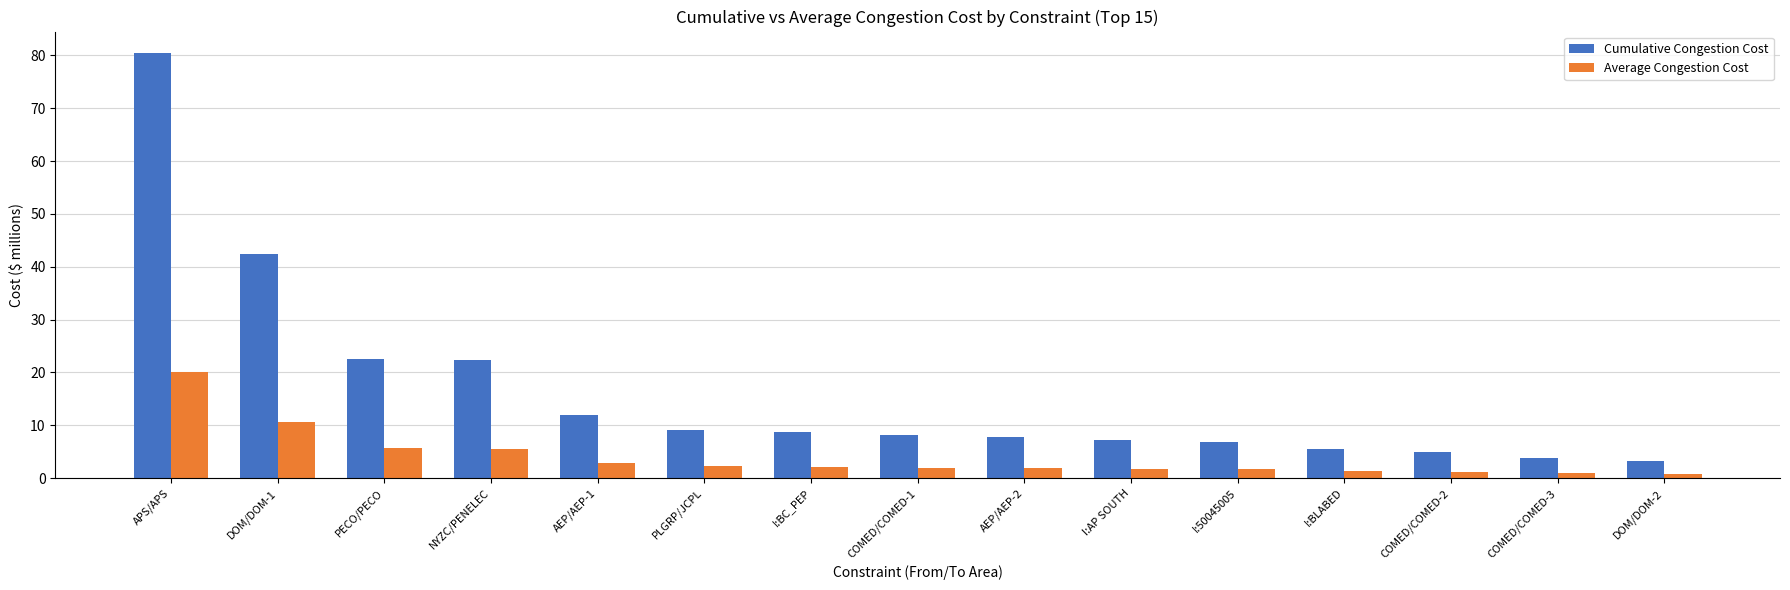

How many bars are there in total?

30